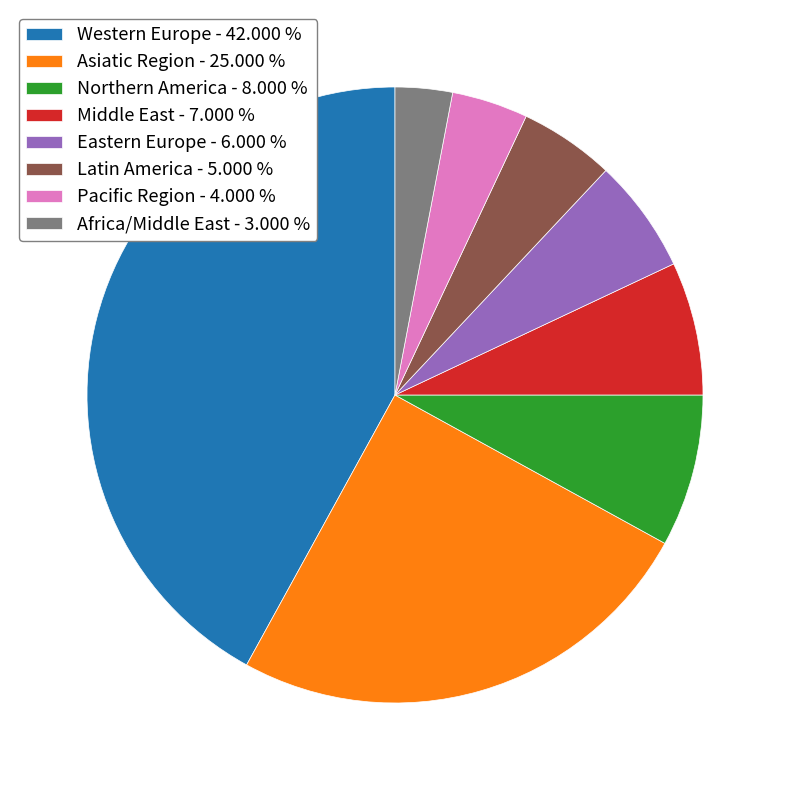

Is the sum of Northern America - 8.000 % and Eastern Europe - 6.000 % greater than half?

No